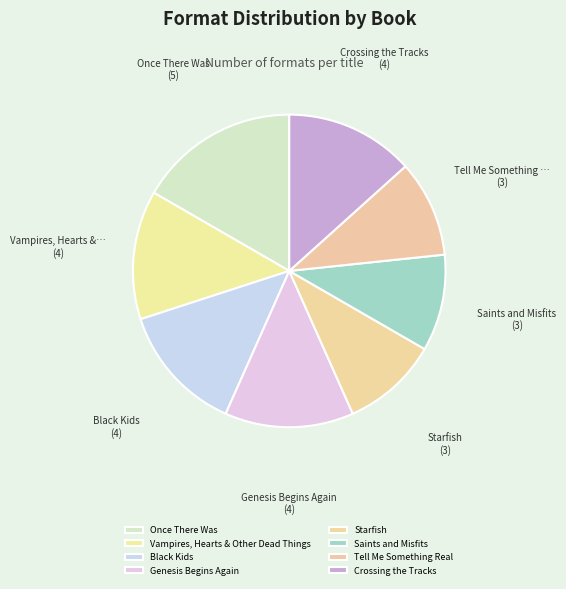

Does Crossing the Tracks account for over 50% of the chart?

No